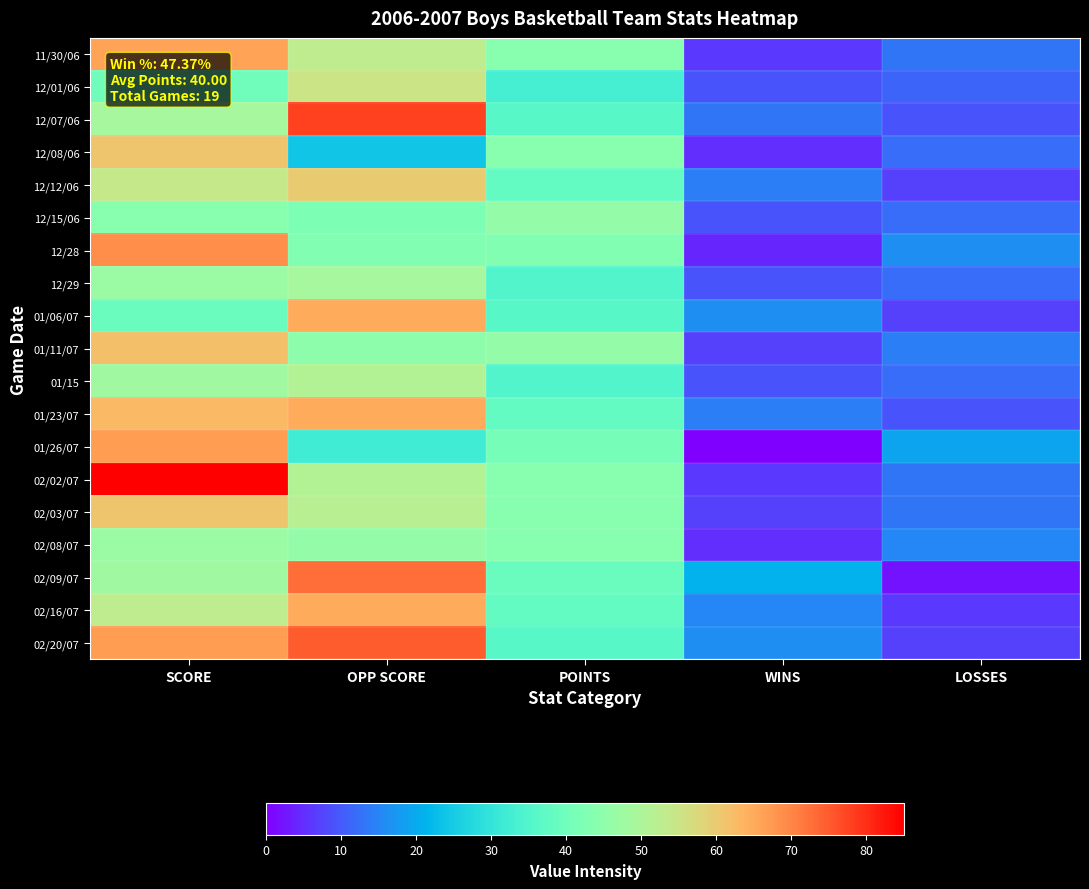

Rank the series at LOSSES from highest to lowest value.

01/26/07, 12/28, 02/08/07, 01/11/07, 11/30/06, 02/02/07, 02/03/07, 12/08/06, 12/15/06, 12/29, 01/15, 12/01/06, 12/07/06, 01/23/07, 12/12/06, 01/06/07, 02/20/07, 02/16/07, 02/09/07